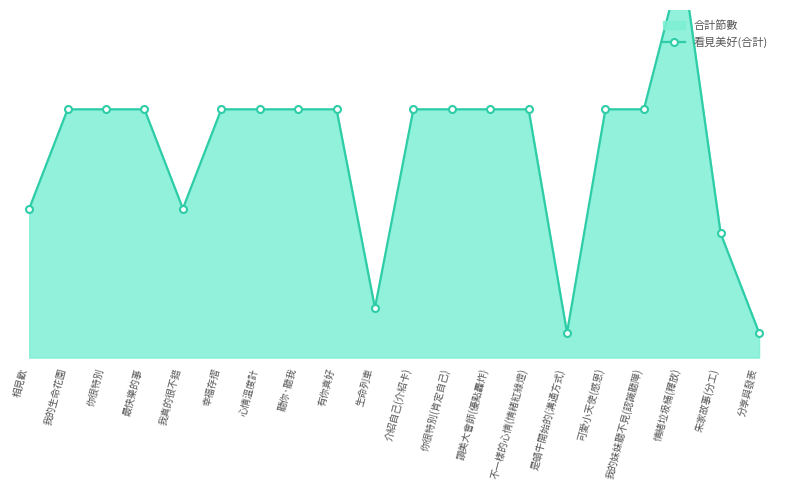

Approximately how many times larger is the value at 我的生命花園 compared to 你很特別(肯定自己)?

1.0